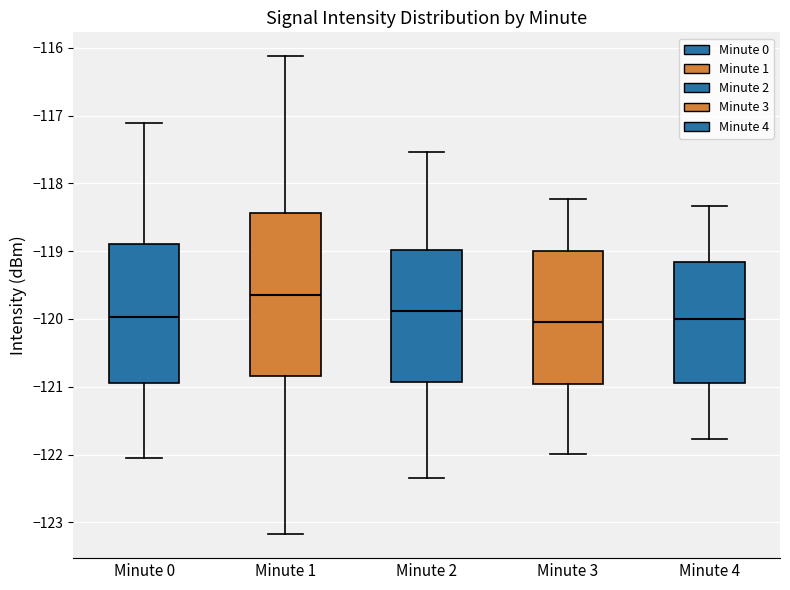

Where does the lower whisker of the box for Minute 3 end on the y-axis? The values are not printed on the chart, so give them approximately, as read against the axis.

-122.0